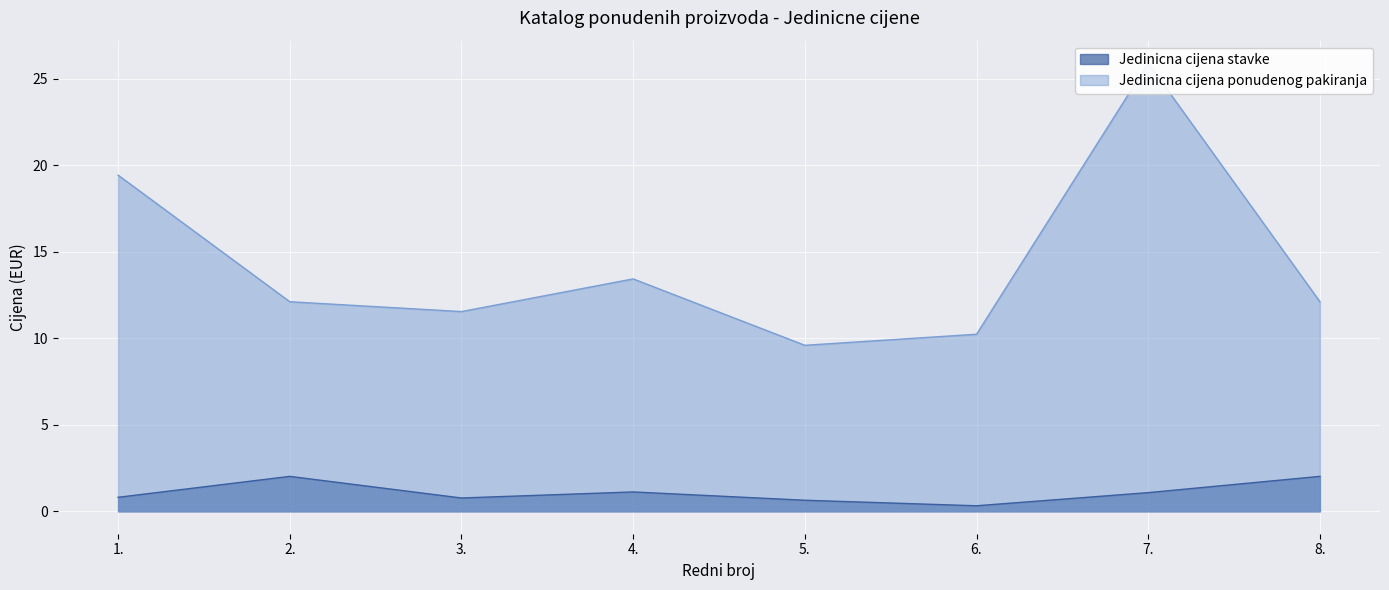

What position from the right is 3.?

6